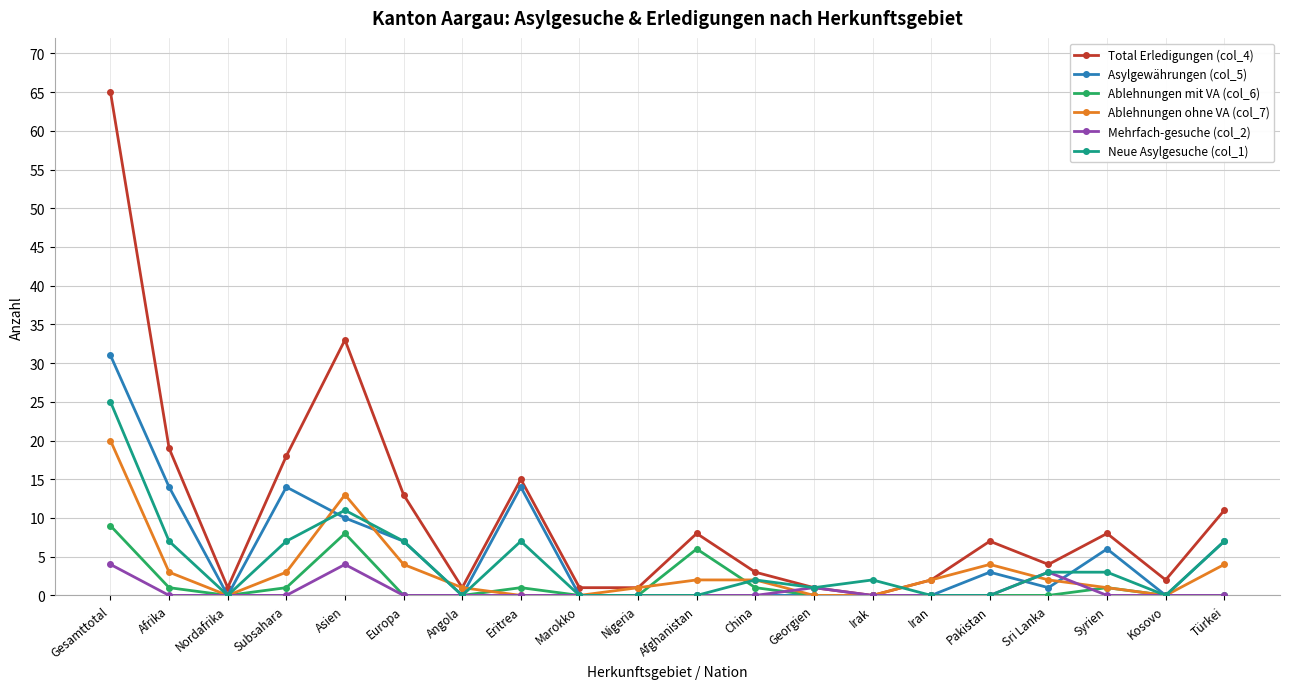

What is the sum of the Mehrfach-gesuche (col_2) values at Kosovo and Asien?

4